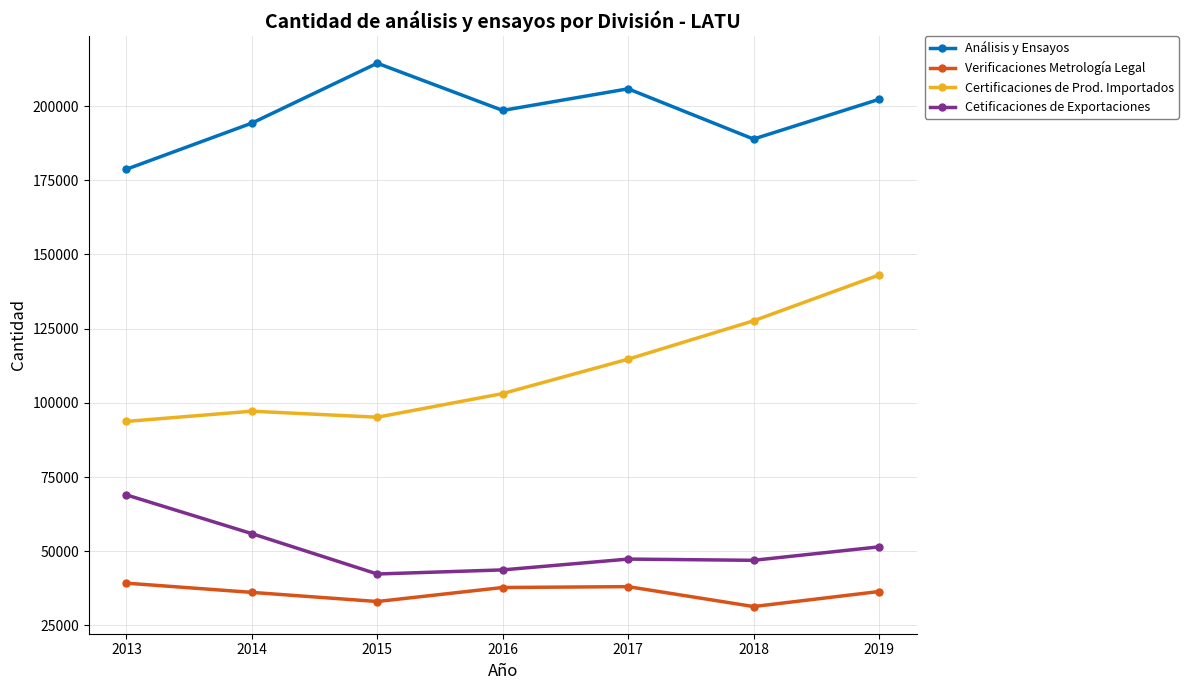

In Verificaciones Metrología Legal, how many points are lower than both neighbors (excluding endpoints)?

2